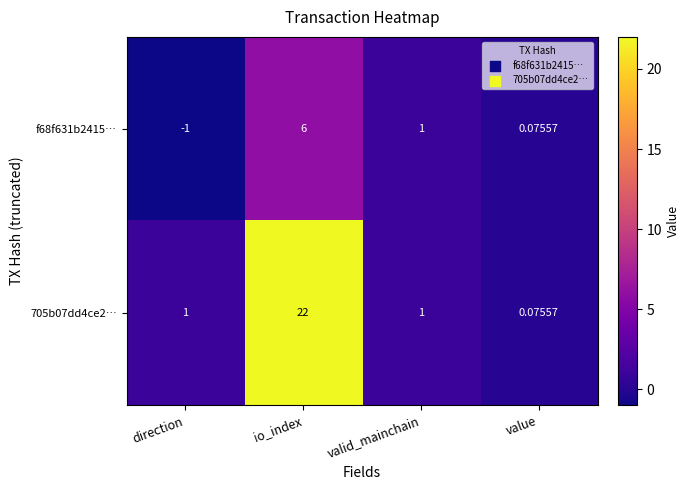

Where is f68f631b2415… nearest to the value 2?

valid_mainchain